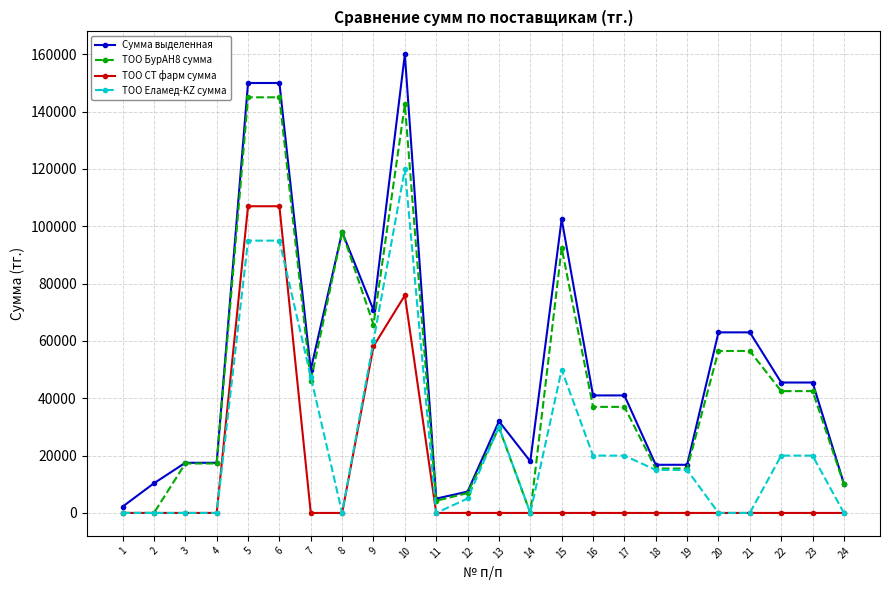

Between 16 and 18, which series saw the biggest shift?

Сумма выделенная